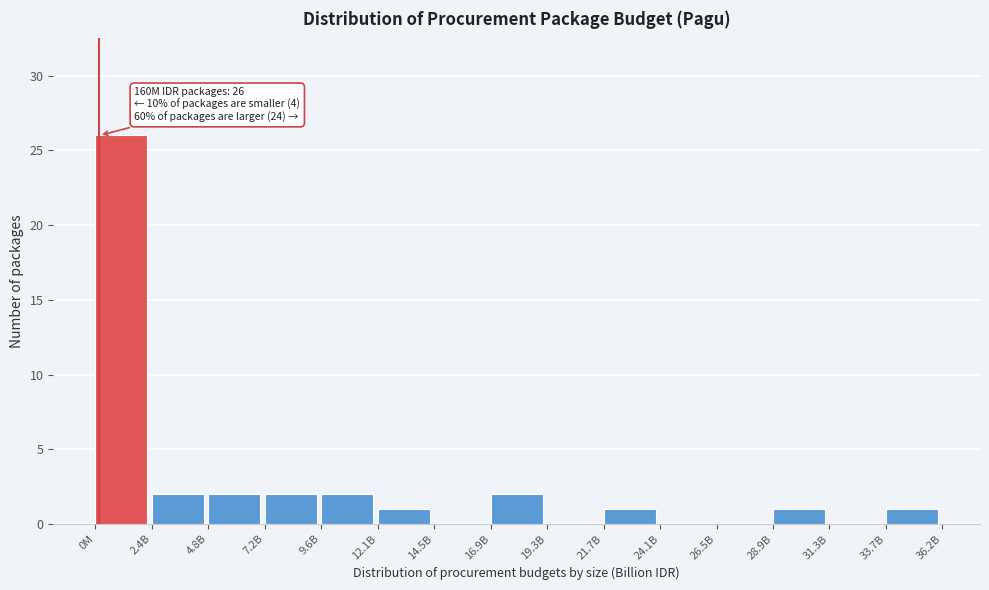

Reading left to right, list all the values displayed in this chart.

0M=26	2.4B=2	4.8B=2	7.2B=2	9.6B=2	12.1B=1	14.5B=0	16.9B=2	19.3B=0	21.7B=1	24.1B=0	26.5B=0	28.9B=1	31.3B=0	33.7B=1